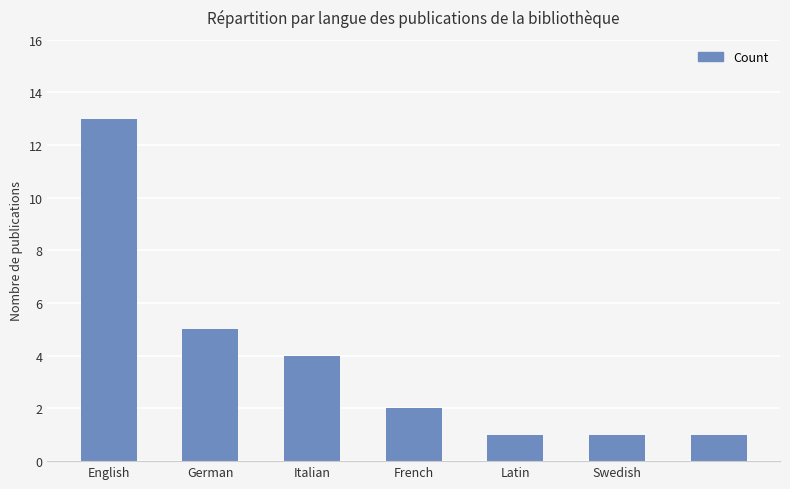

What is the maximum value shown in the chart?

13